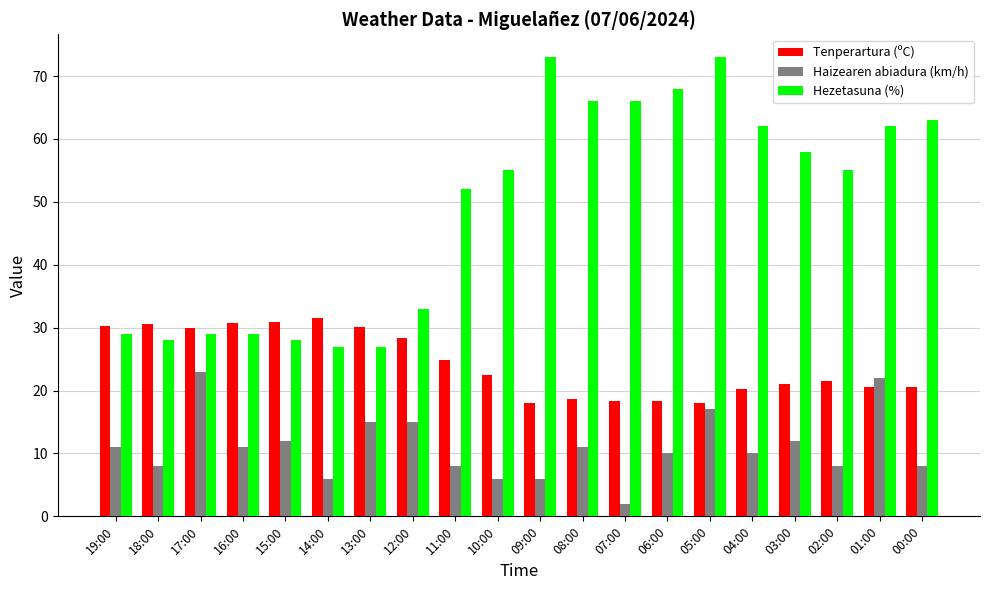

What is the difference between the second highest and second lowest values in the Tenperartura (ºC) series?

12.8